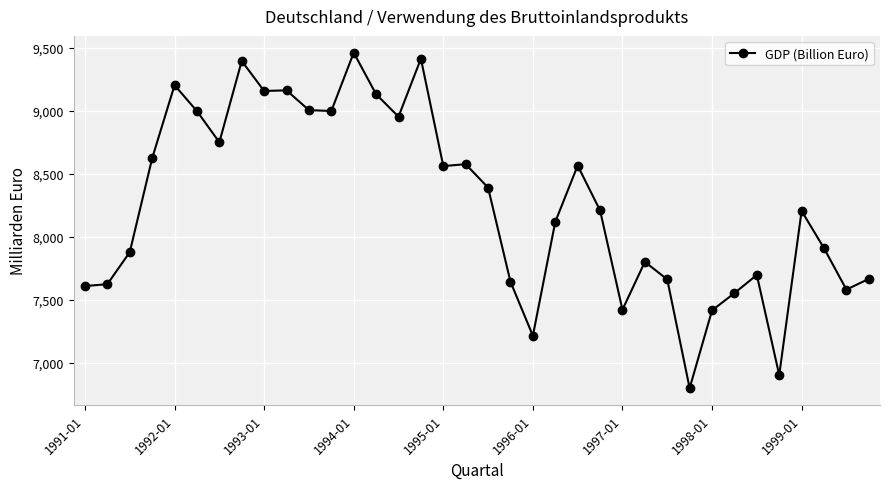

True or false: the data has more than 0 interior local peaks.

True